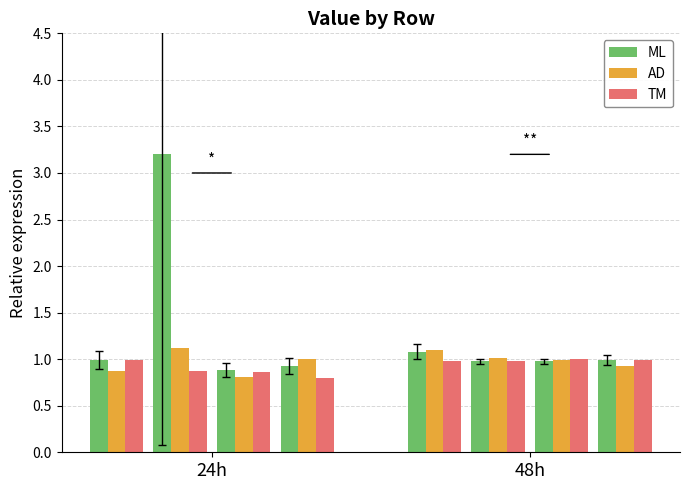

What is the average value of the TM series?

0.9